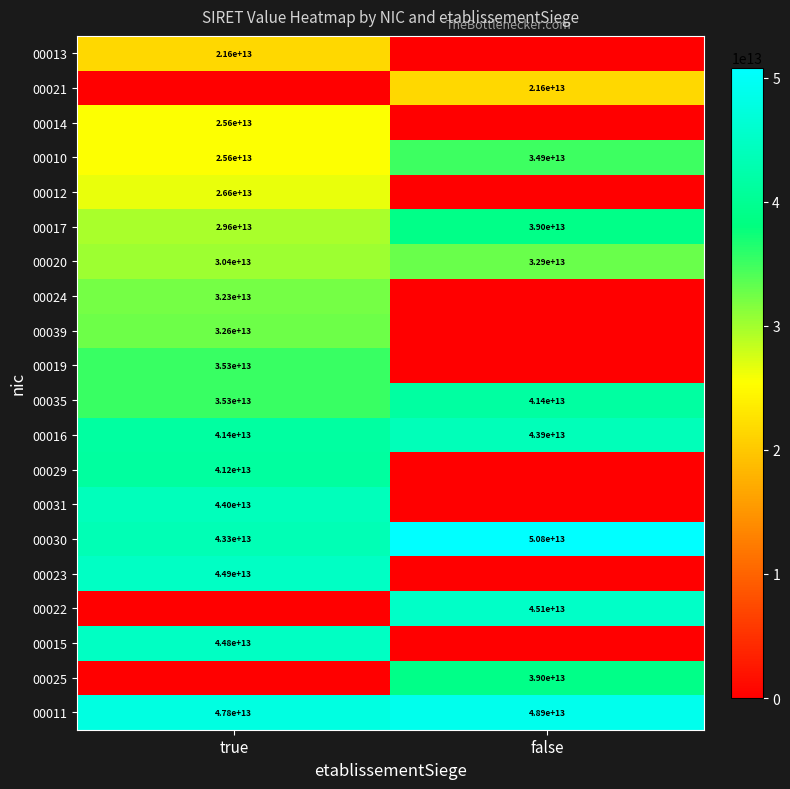

List the labels in order of 00010 value, smallest first.

true, false